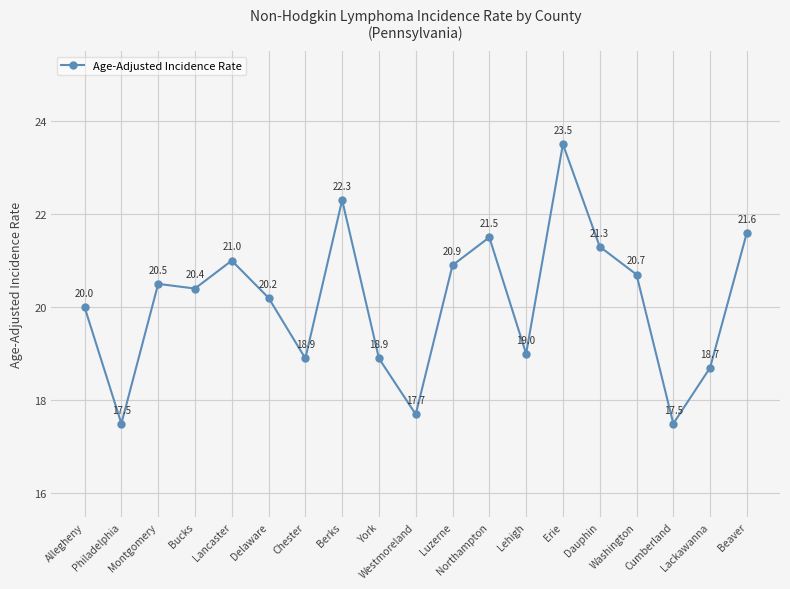

What is the maximum value shown in the chart?

23.5